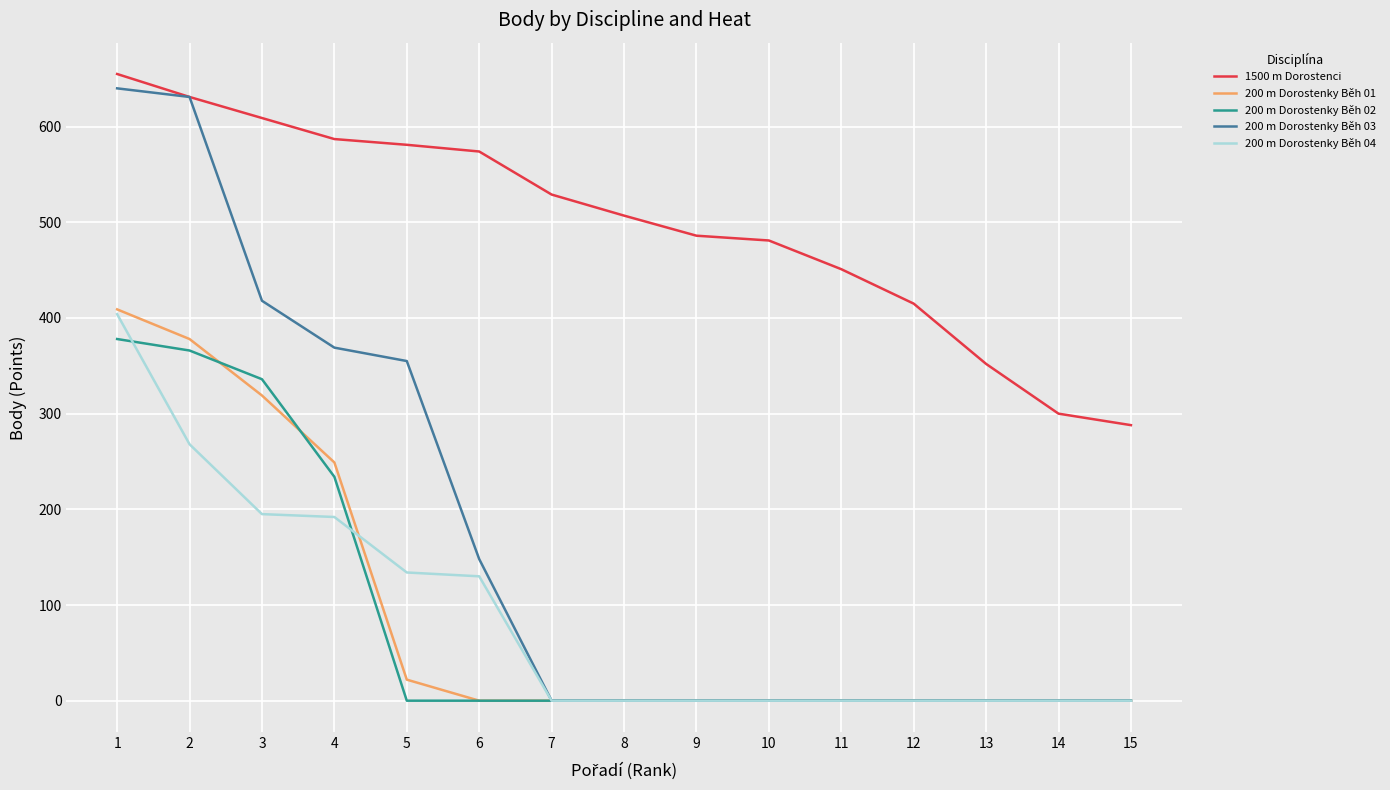

What value does the 200 m Dorostenky Běh 03 series have at 4?

369